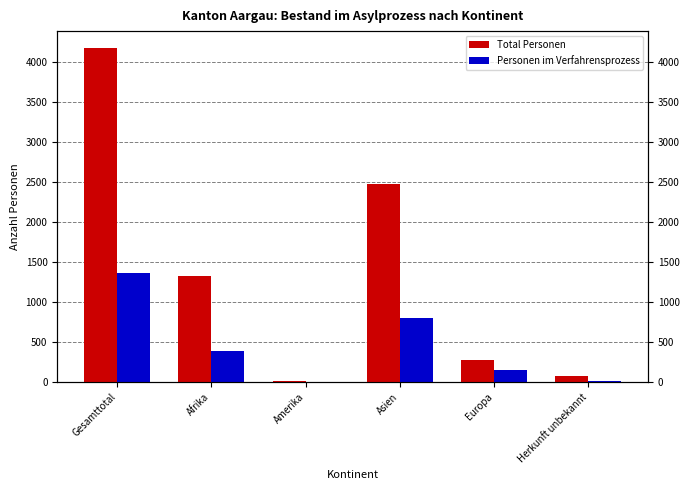

At which label does Total Personen first exceed 1326?

Gesamttotal